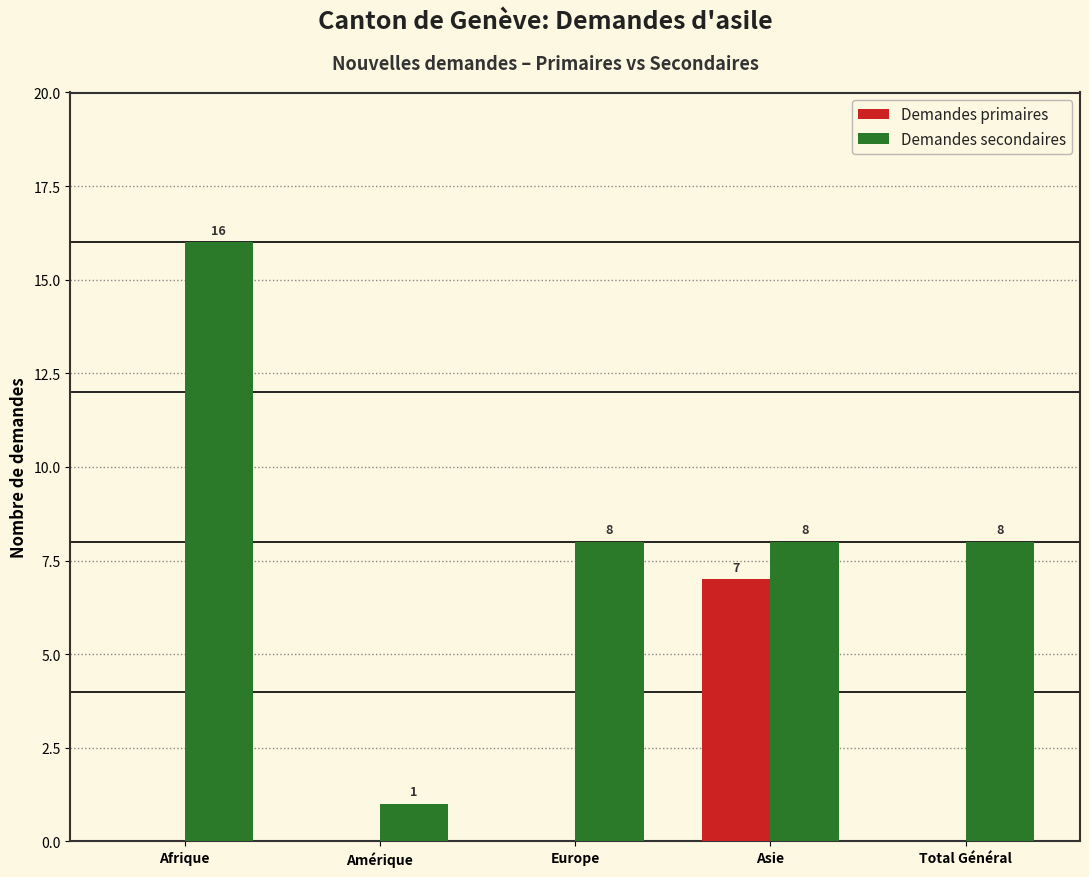

How many groups of bars are there?

5